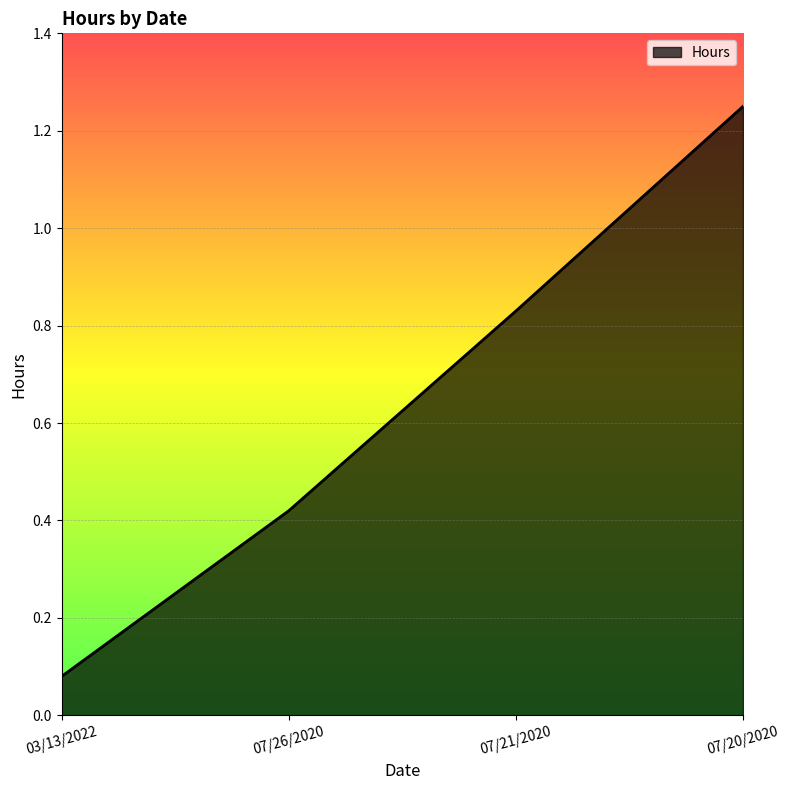

How many lines are shown in the chart?

1